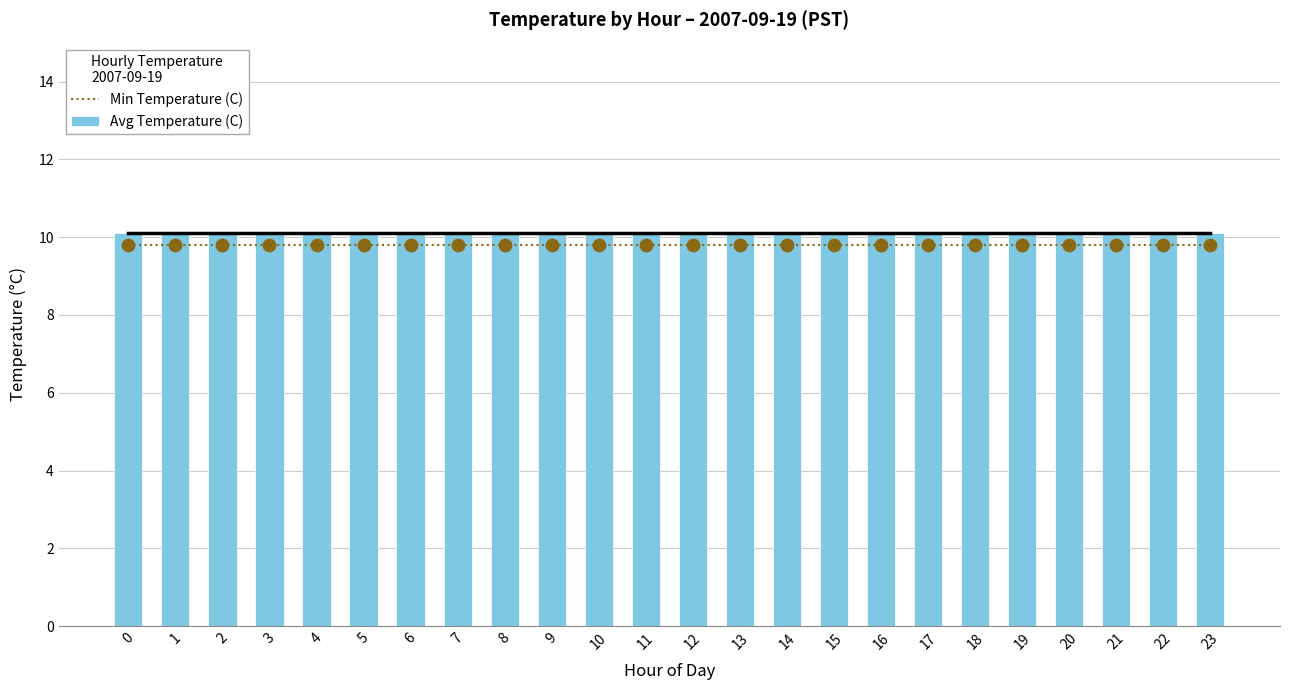

Which series has the largest total across all categories?

Avg Temperature (C)